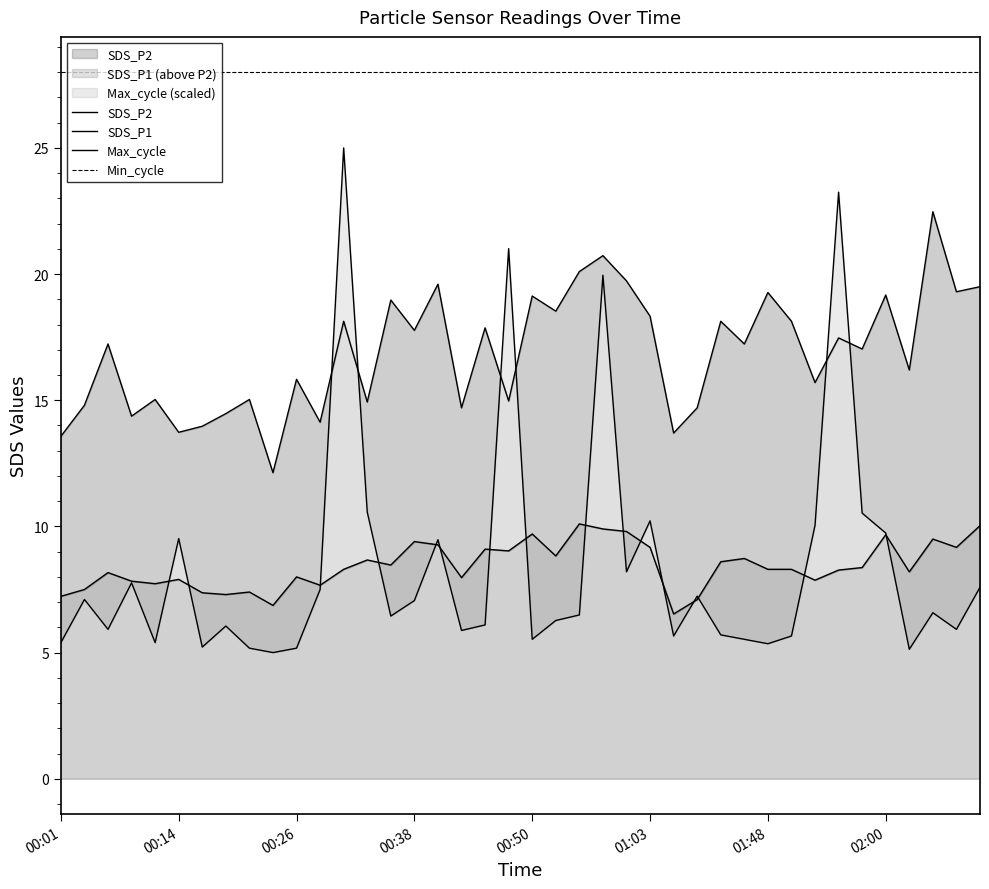

What is the sum of the SDS_P1 values at 32 and 00:01?

29.3